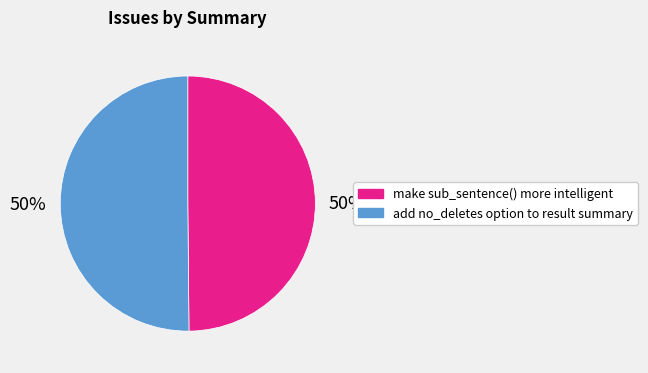

To the nearest percent, what portion does make sub_sentence() more intelligent represent?

50%